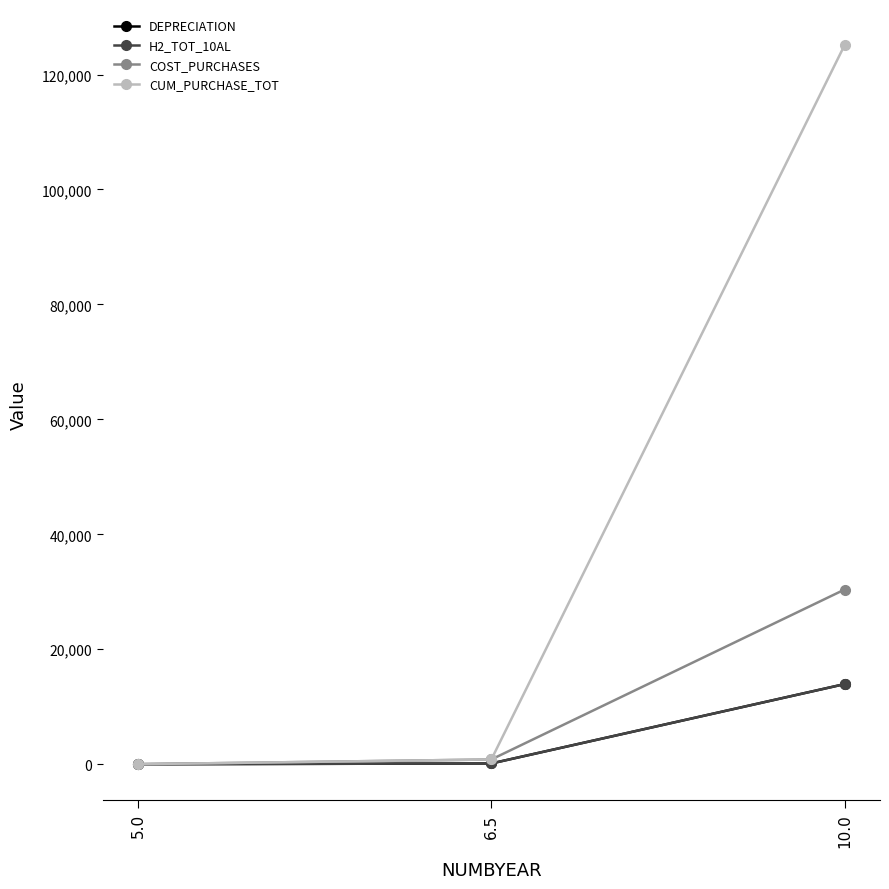

The CUM_PURCHASE_TOT series shows 192811.0 at 10.0. True or false?

False